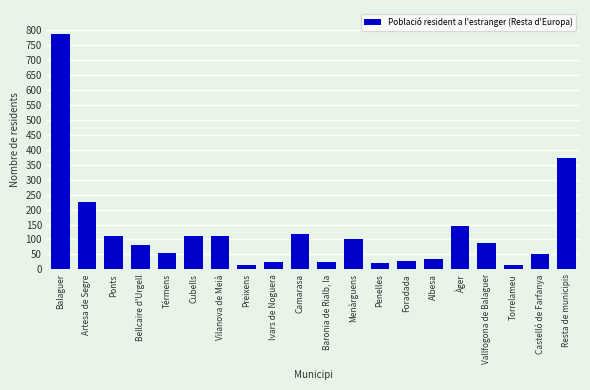

What is the maximum value shown in the chart?

787